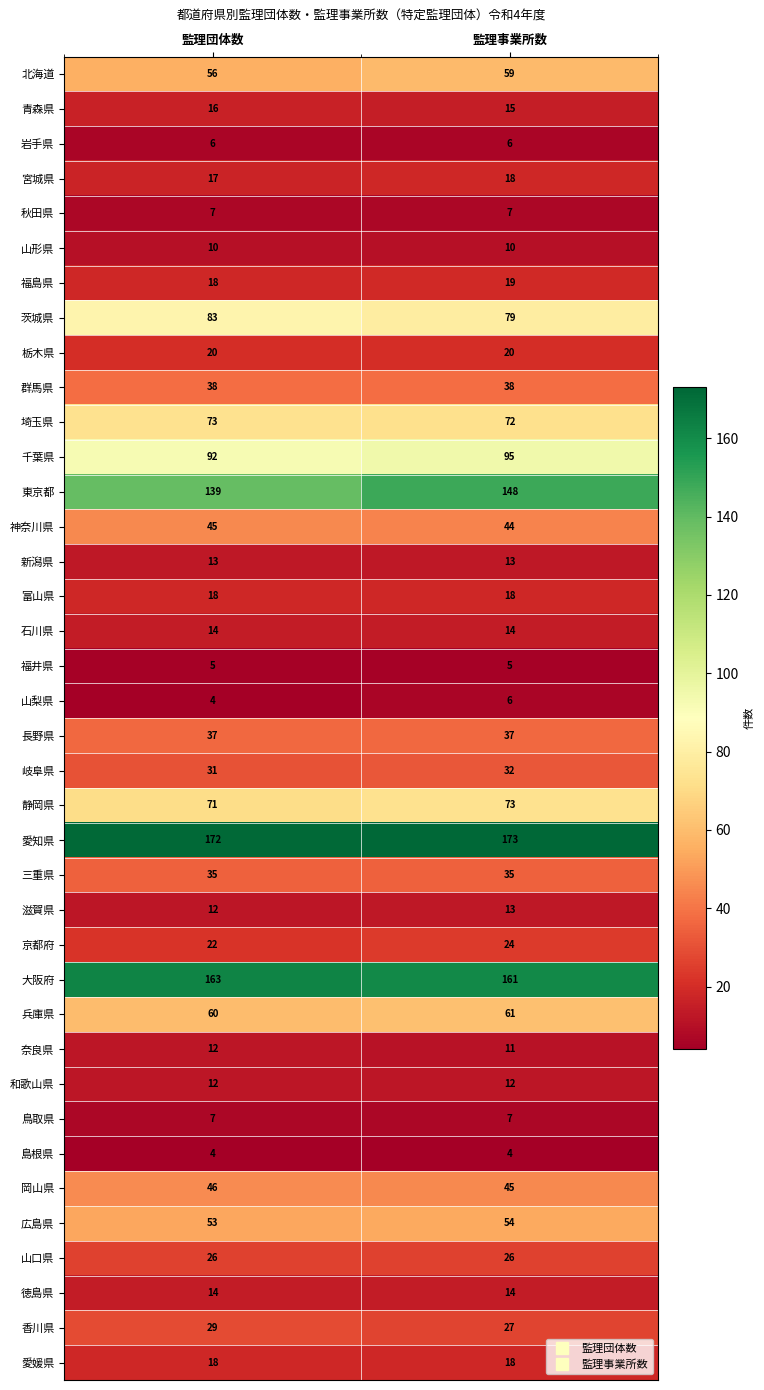

True or false: 鳥取県 has a value of 2 at 監理事業所数.

False